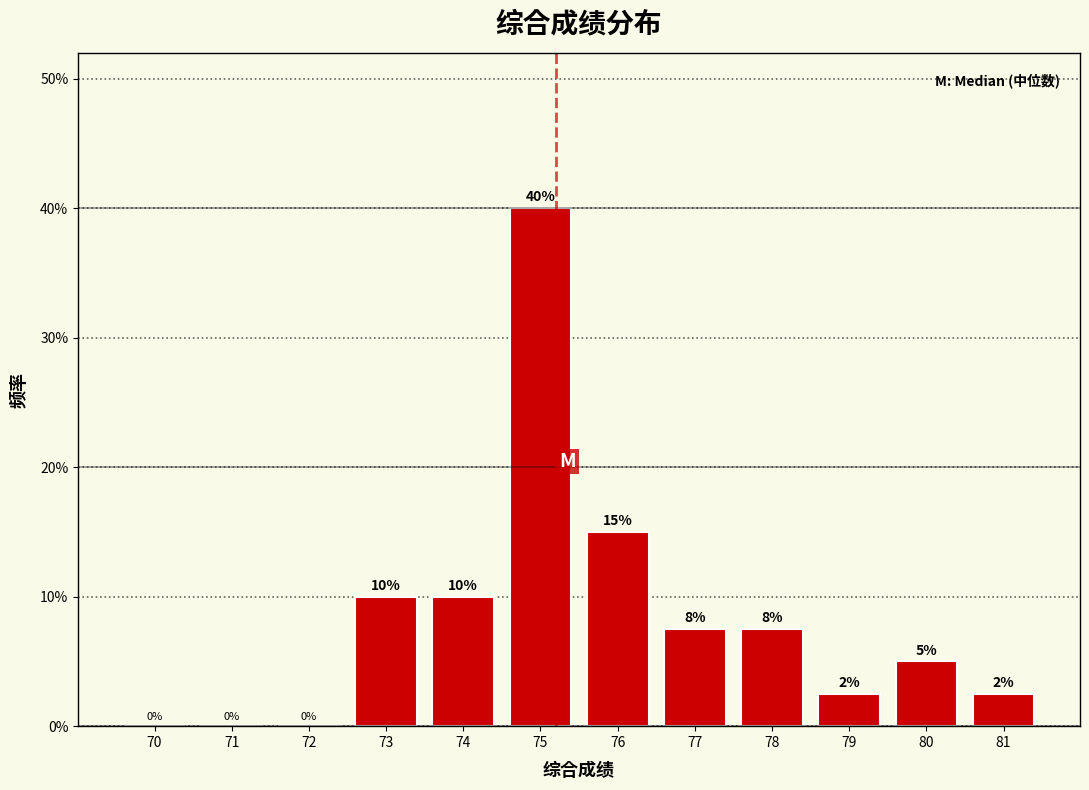

What is the change in value from 70 to 74?

+10.0